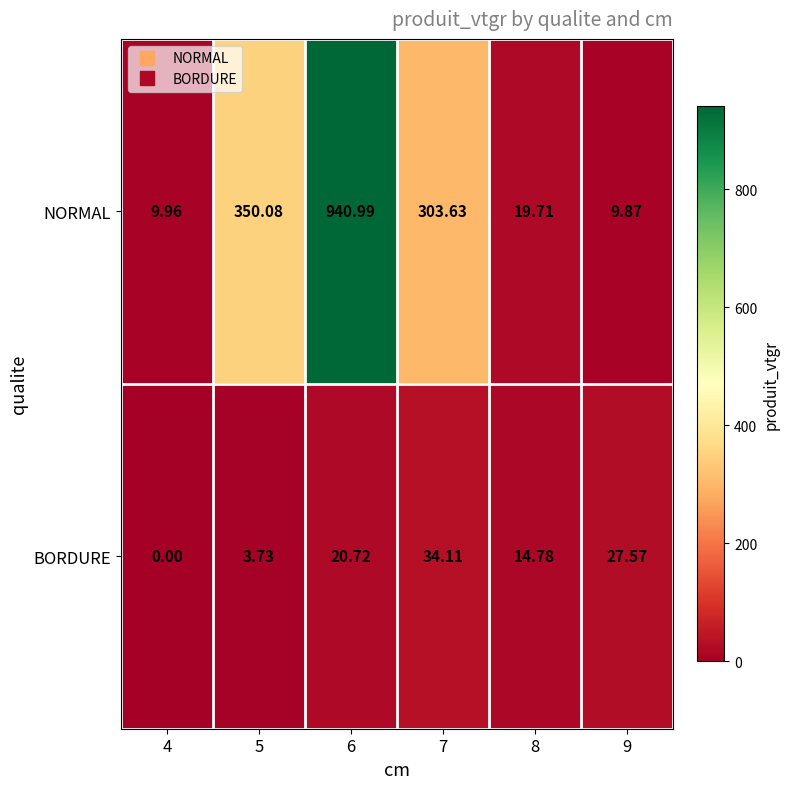

At which category does the chart reach its minimum across all series?

4